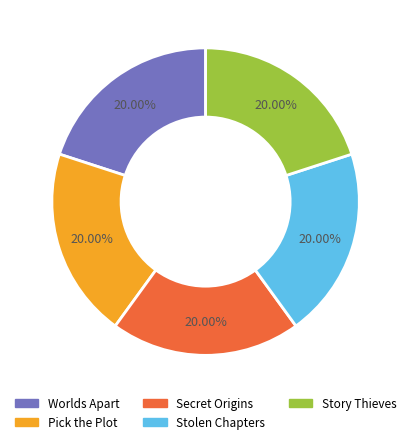

How many segments does this pie chart have?

5